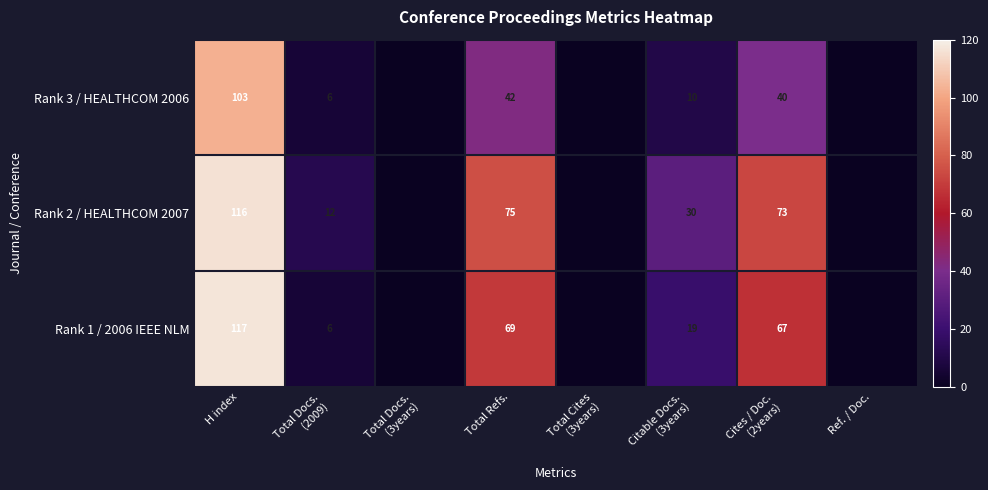

What is the total value across all series at H index?

336